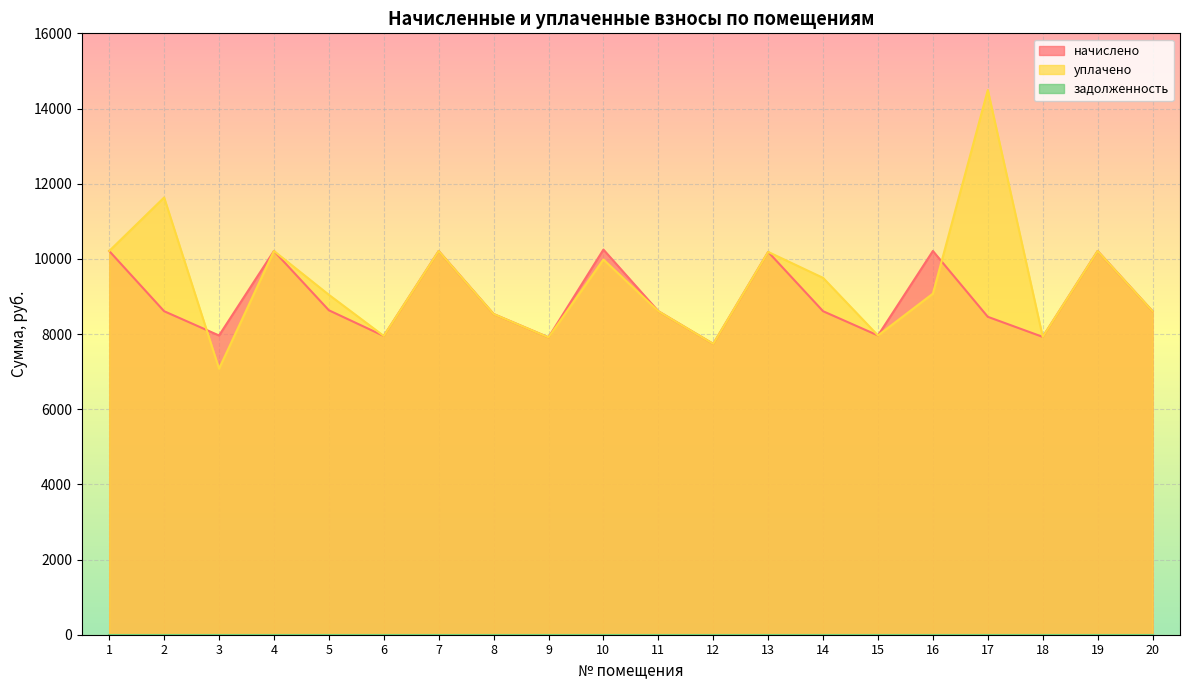

Where is уплачено nearest to the value 10784?

1